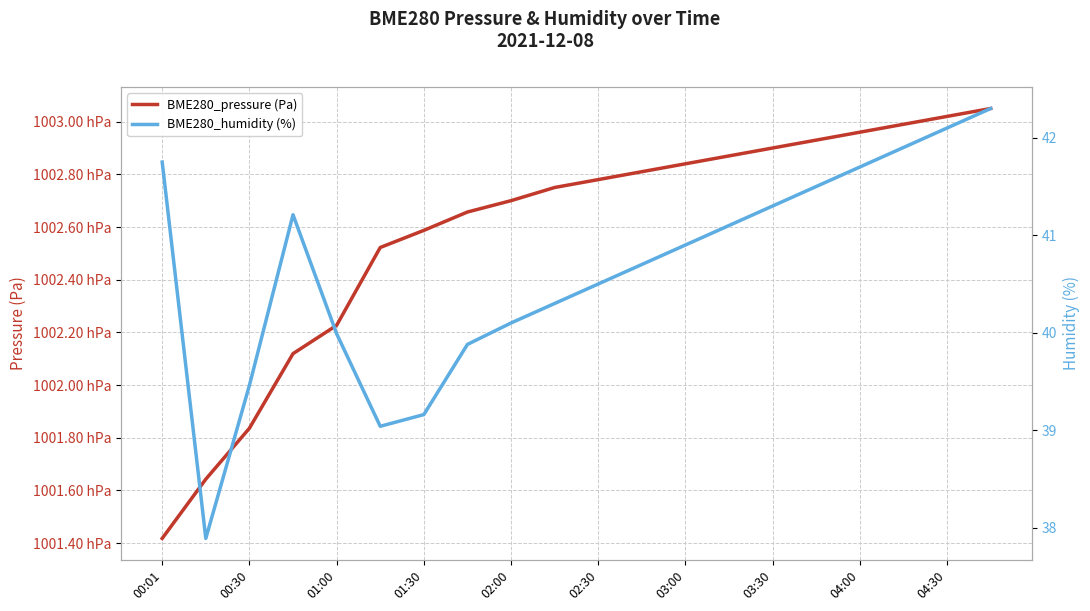

True or false: BME280_pressure (Pa) has more than 0 interior local peaks.

False